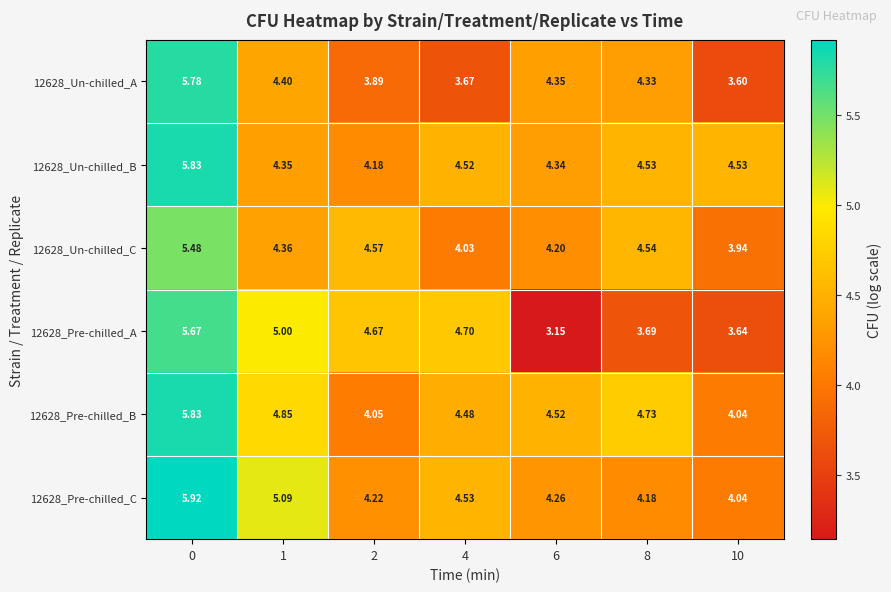

Is the value of 12628_Un-chilled_C at 4 greater than the value of 12628_Pre-chilled_C at 6?

No